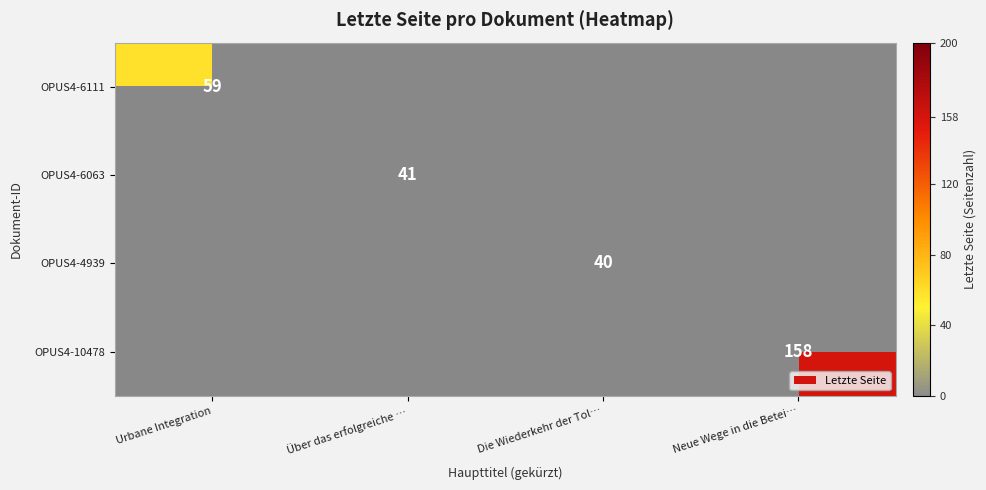

Is the value of OPUS4-10478 at Neue Wege in die Betei… greater than the value of OPUS4-6111 at Urbane Integration?

Yes